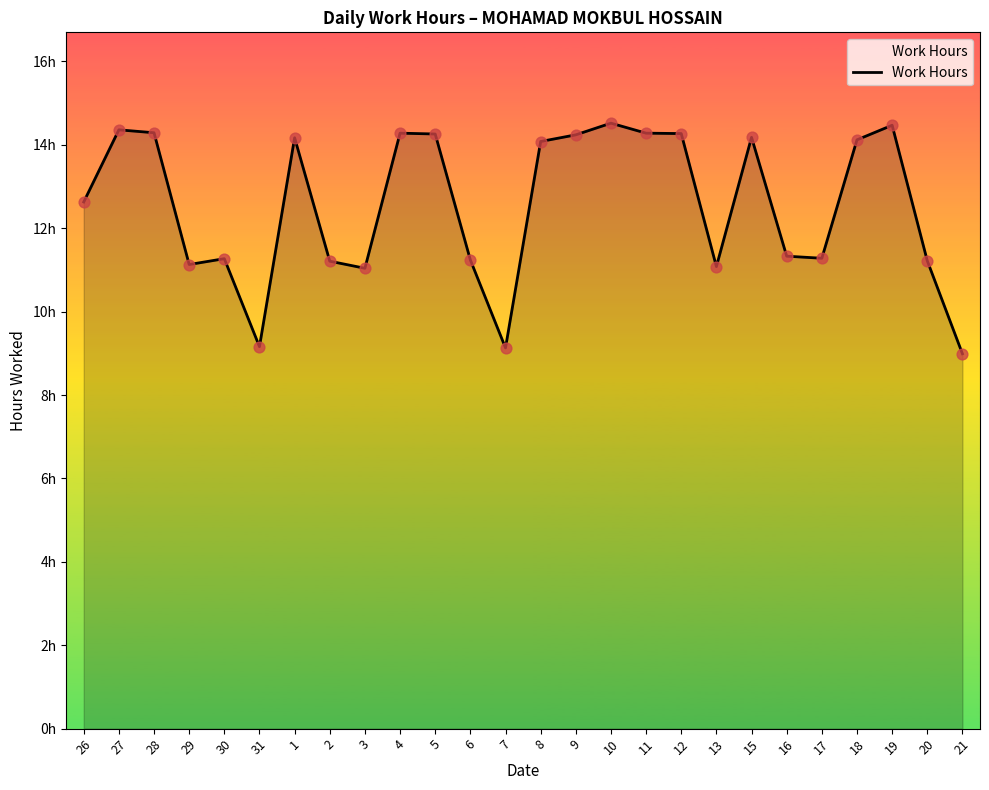

Is this an area chart (filled region under the line)?

Yes